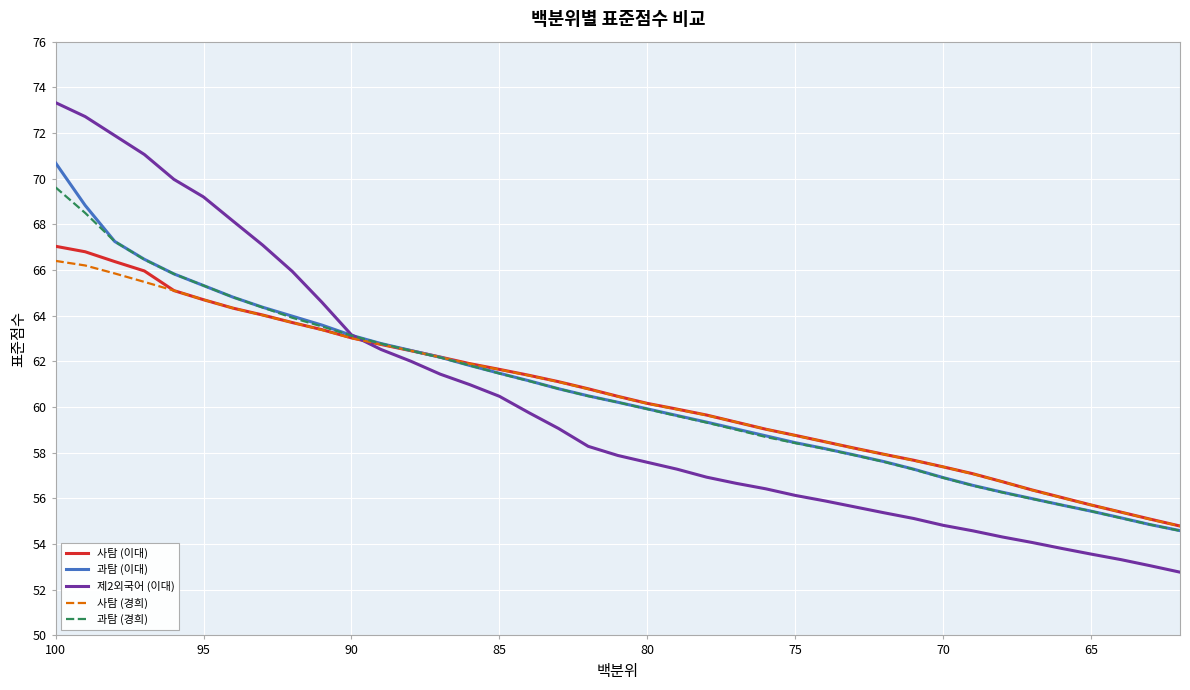

What is the difference between the second highest and second lowest values in the 사탐 (경희) series?

11.1